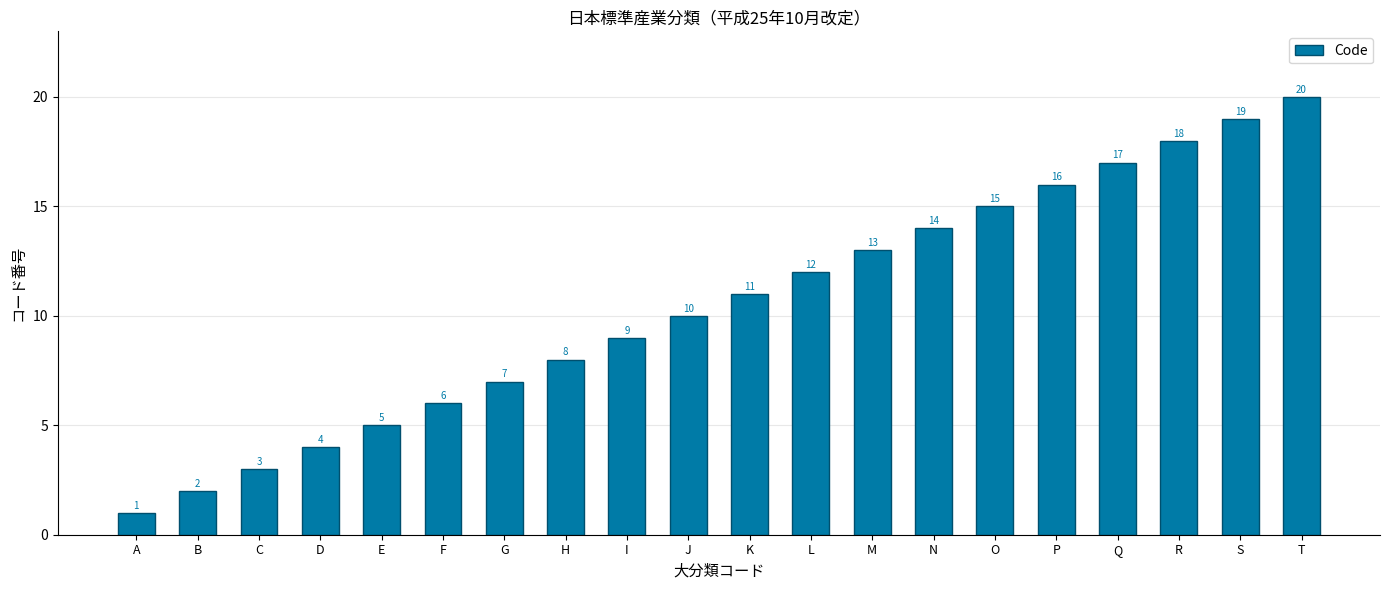

The value at Q is 28. True or false?

False